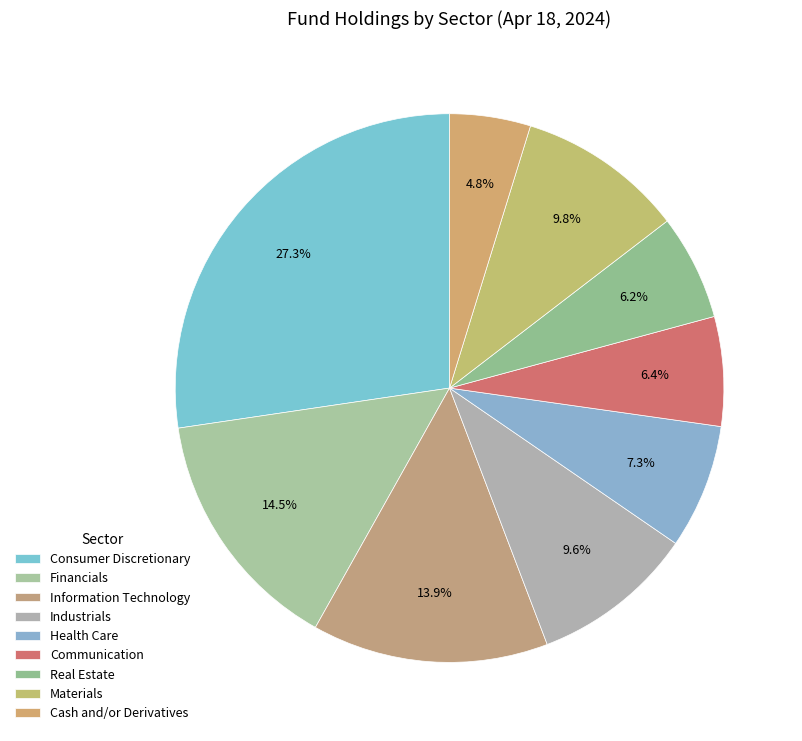

Approximately how many times larger is the value at Health Care compared to Real Estate?

1.2